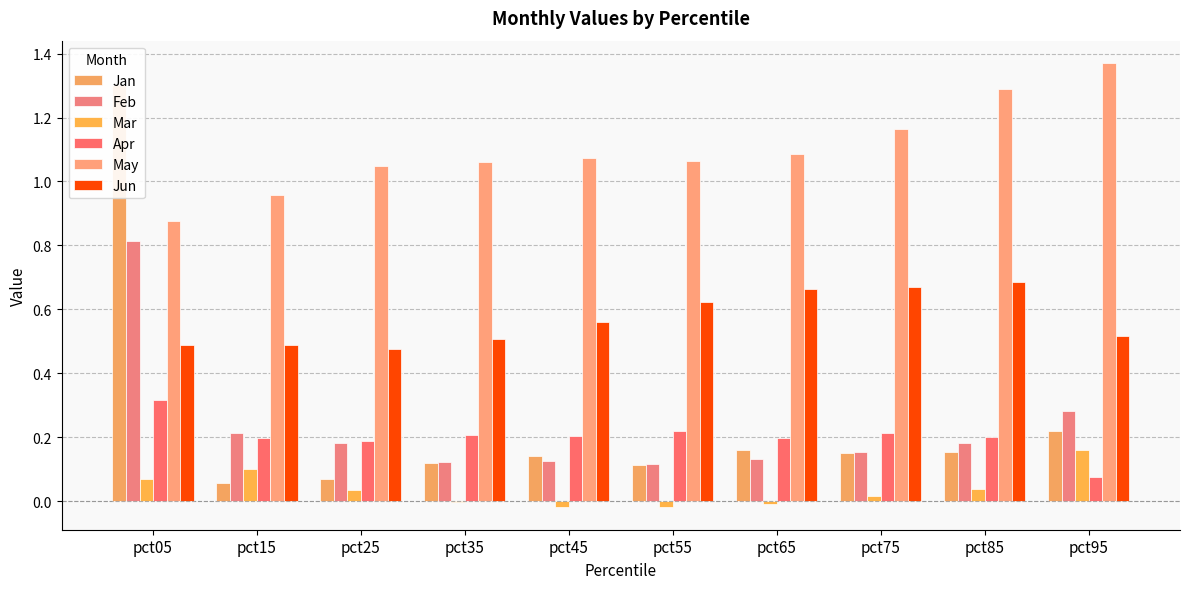

Reading right to left, what are all the values shown in this chart?

Jan: 0.2	0.2	0.1	0.2	0.1	0.1	0.1	0.1	0.1	1.3
Feb: 0.3	0.2	0.2	0.1	0.1	0.1	0.1	0.2	0.2	0.8
Mar: 0.2	0.0	0.0	-0.0	-0.0	-0.0	-0.0	0.0	0.1	0.1
Apr: 0.1	0.2	0.2	0.2	0.2	0.2	0.2	0.2	0.2	0.3
May: 1.4	1.3	1.2	1.1	1.1	1.1	1.1	1.0	1.0	0.9
Jun: 0.5	0.7	0.7	0.7	0.6	0.6	0.5	0.5	0.5	0.5